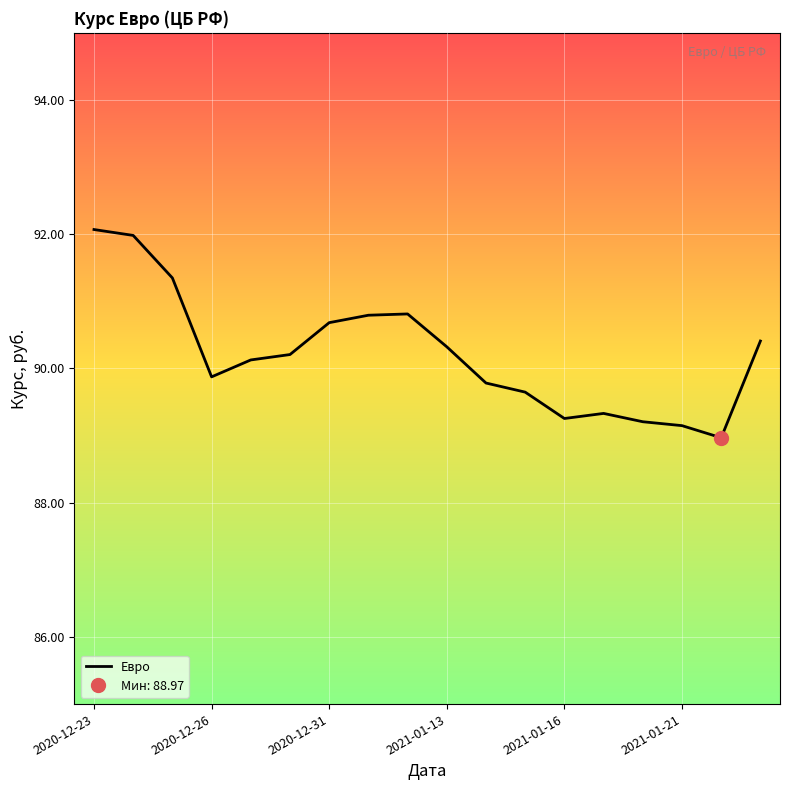

True or false: Евро has a value of 89.3 at 2021-01-16.

True